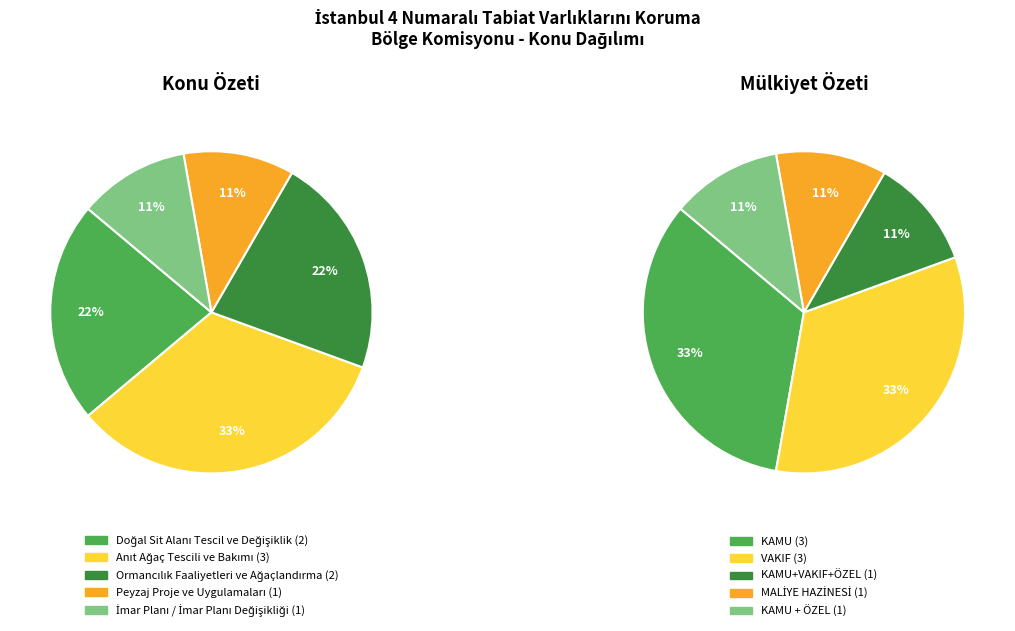

What is the largest slice in the pie chart?

Anıt Ağaç Tescili ve Bakımı